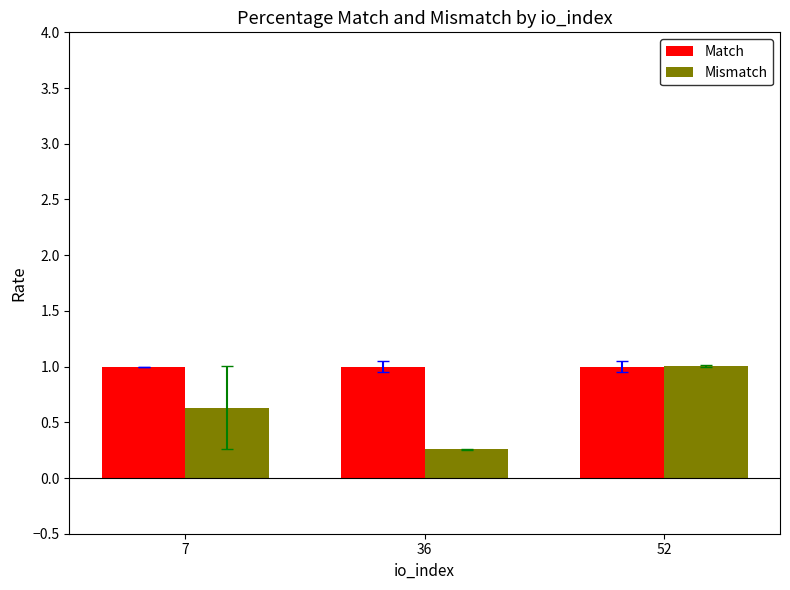

How many bars are there in each group?

2